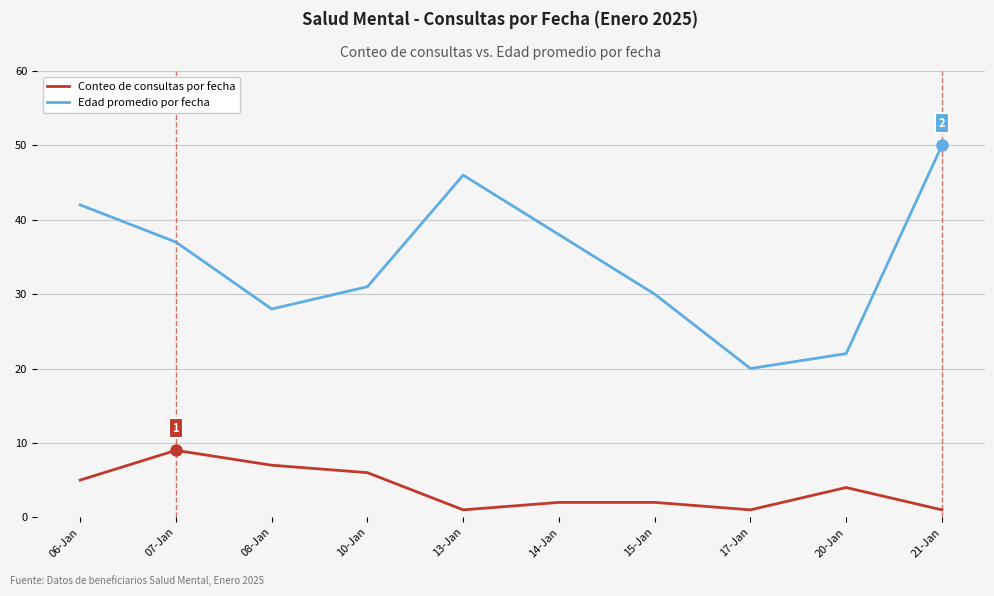

What is the difference between the Conteo de consultas por fecha values at 07-Jan and 08-Jan?

2